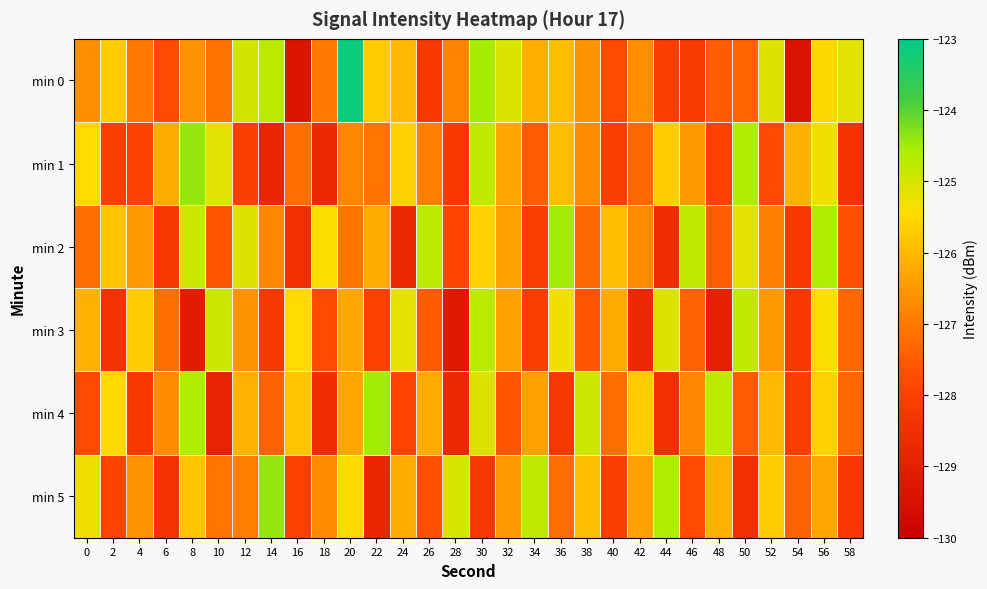

Reading right to left, extract all data points from this chart.

min 0: 58=-125.2	56=-125.5	54=-129.4	52=-125.1	50=-127.3	48=-127.5	46=-128.2	44=-128.1	42=-126.7	40=-127.8	38=-126.6	36=-125.9	34=-126.2	32=-125.1	30=-124.5	28=-126.8	26=-128.2	24=-126.0	22=-125.7	20=-123.1	18=-127.0	16=-129.3	14=-124.7	12=-125.0	10=-127.1	8=-126.6	6=-127.8	4=-127.0	2=-125.7	0=-126.6
min 1: 58=-128.4	56=-125.3	54=-126.1	52=-127.8	50=-124.6	48=-128.0	46=-126.5	44=-125.7	42=-127.3	40=-128.1	38=-126.7	36=-125.9	34=-127.5	32=-126.3	30=-124.8	28=-128.2	26=-126.9	24=-125.6	22=-127.1	20=-126.8	18=-128.7	16=-127.2	14=-128.8	12=-128.0	10=-125.2	8=-124.4	6=-126.2	4=-128.0	2=-128.1	0=-125.5
min 2: 58=-127.7	56=-124.6	54=-128.2	52=-126.9	50=-125.2	48=-127.5	46=-124.8	44=-128.6	42=-126.7	40=-125.9	38=-127.3	36=-124.5	34=-128.1	32=-126.4	30=-125.6	28=-127.9	26=-124.7	24=-128.7	22=-126.2	20=-127.1	18=-125.4	16=-128.5	14=-126.8	12=-125.1	10=-127.6	8=-124.9	6=-128.3	4=-126.5	2=-125.8	0=-127.2
min 3: 58=-127.3	56=-125.4	54=-128.2	52=-126.5	50=-124.8	48=-129.0	46=-127.4	44=-125.1	42=-128.7	40=-126.2	38=-127.6	36=-125.3	34=-128.1	32=-126.4	30=-124.7	28=-129.2	26=-127.5	24=-125.2	22=-128.0	20=-126.3	18=-127.8	16=-125.5	14=-128.3	12=-126.6	10=-124.9	8=-129.1	6=-127.2	4=-125.7	2=-128.4	0=-126.1
min 4: 58=-127.3	56=-125.6	54=-128.1	52=-126.0	50=-127.5	48=-124.7	46=-126.8	44=-128.5	42=-125.7	40=-127.2	38=-124.9	36=-128.3	34=-126.4	32=-127.6	30=-125.1	28=-128.7	26=-126.2	24=-127.9	22=-124.5	20=-126.3	18=-128.6	16=-125.8	14=-127.4	12=-126.1	10=-128.9	8=-124.6	6=-126.7	4=-128.2	2=-125.5	0=-127.8
min 5: 58=-128.2	56=-126.3	54=-127.4	52=-125.7	50=-128.5	48=-126.1	46=-127.8	44=-124.6	42=-126.4	40=-128.1	38=-125.9	36=-127.2	34=-124.8	32=-126.5	30=-128.3	28=-125.0	26=-127.7	24=-126.2	22=-128.8	20=-125.5	18=-126.7	16=-128.0	14=-124.4	12=-126.9	10=-127.1	8=-125.8	6=-128.4	4=-126.6	2=-127.9	0=-125.3